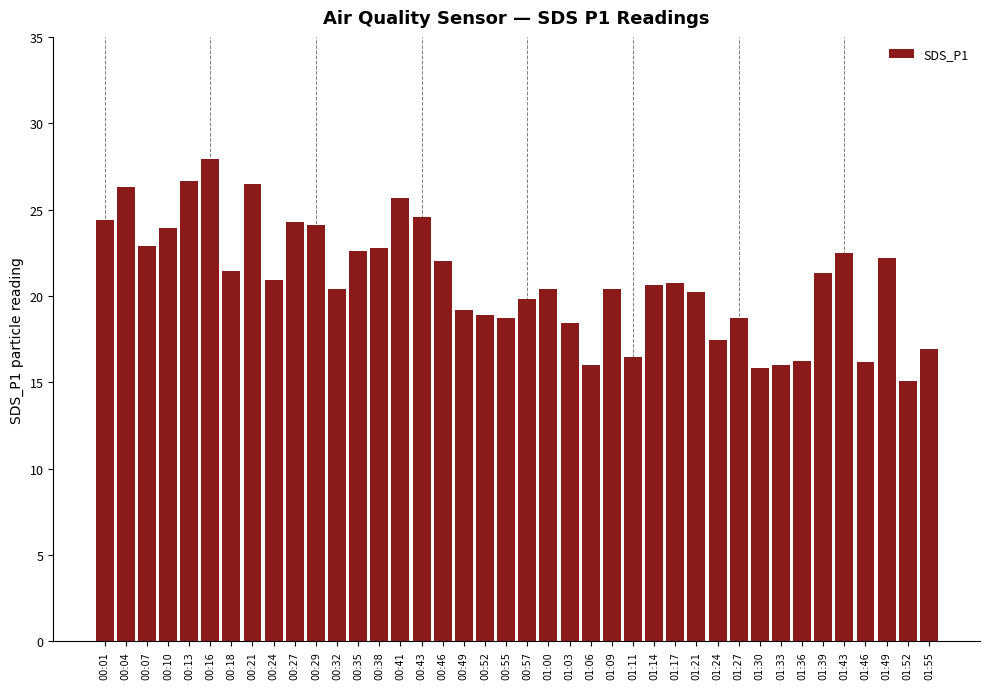

How many data points does each series have?

40